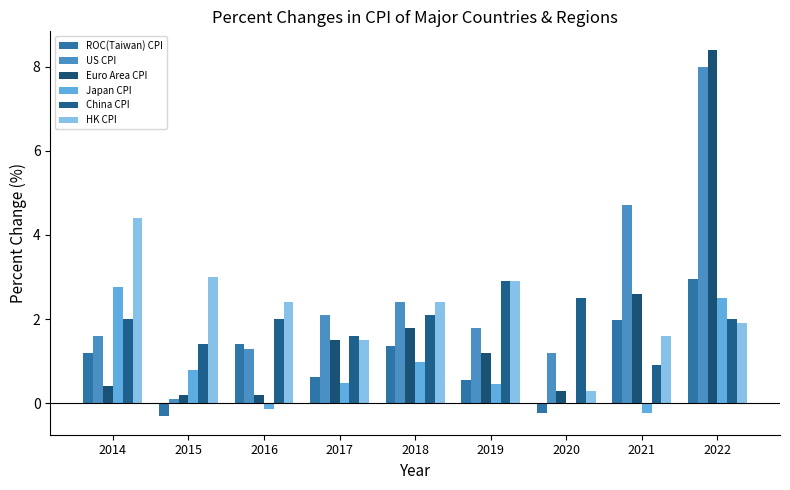

List the labels in order of Euro Area CPI value, largest first.

2022, 2021, 2018, 2017, 2019, 2014, 2020, 2015, 2016